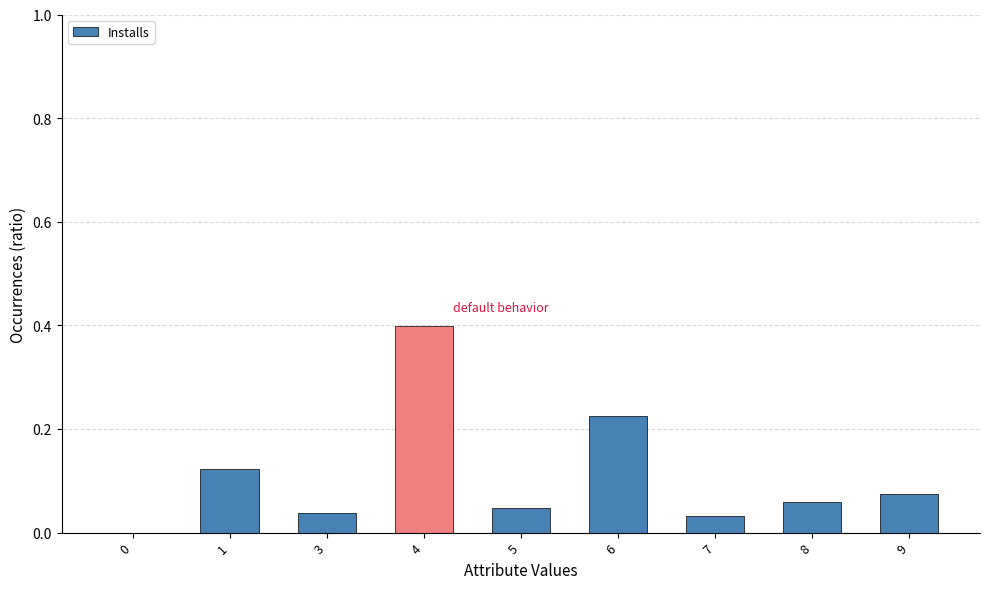

The chart shows a value of 0.1 at 5. True or false?

False